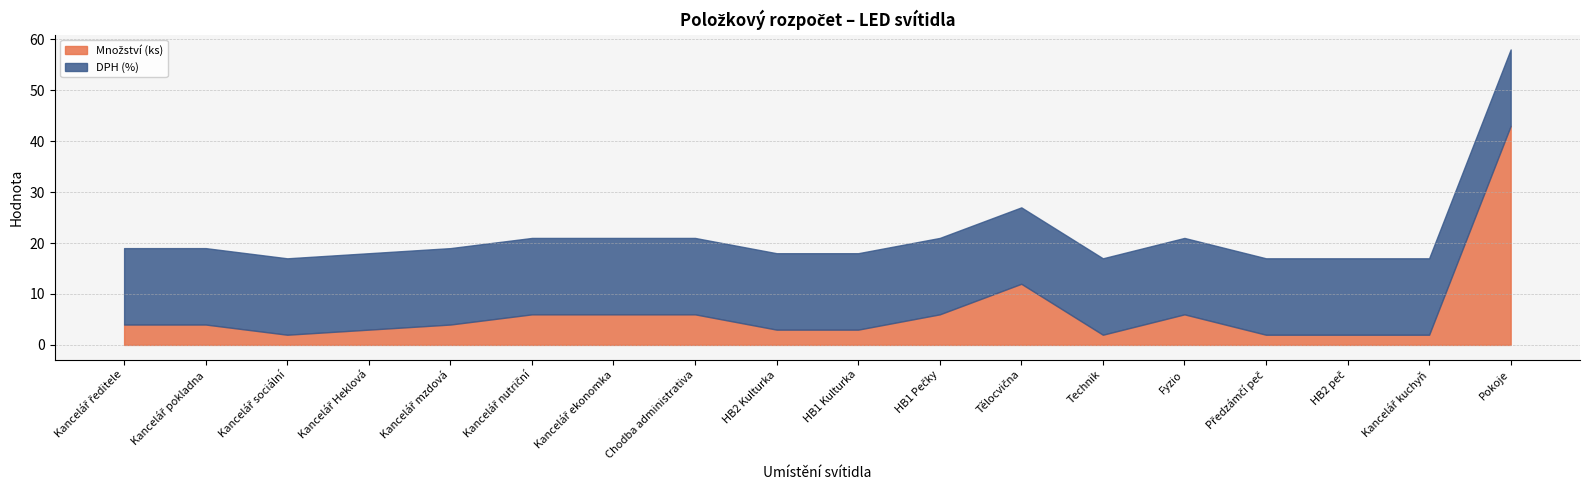

What is the sum of the DPH (%) values at Kancelář nutriční and Fyzio?

30